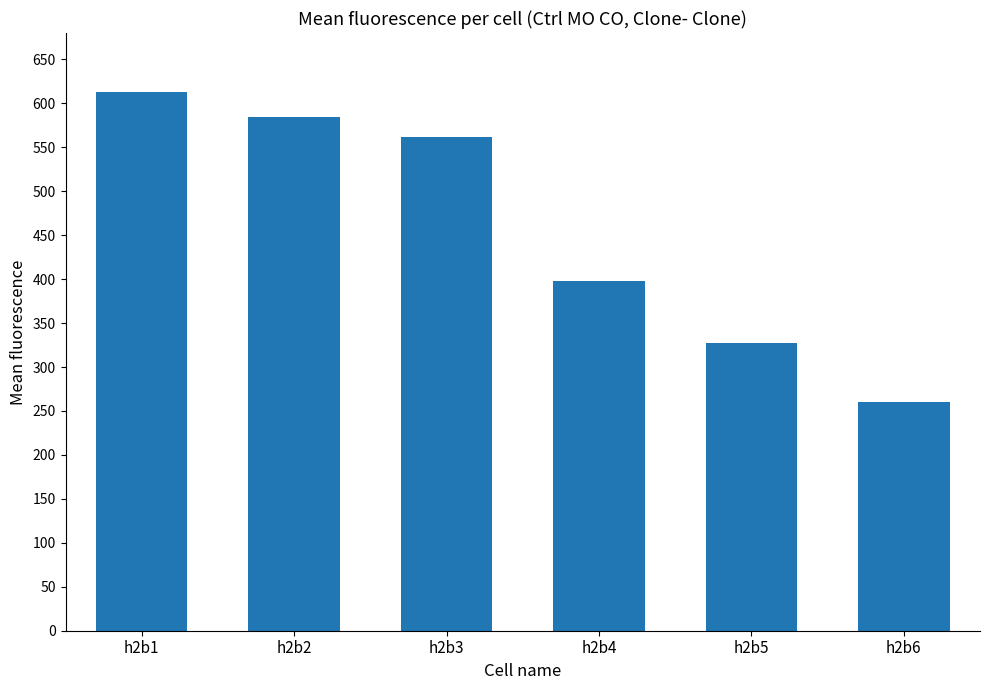

How many data points are less than 561?

3